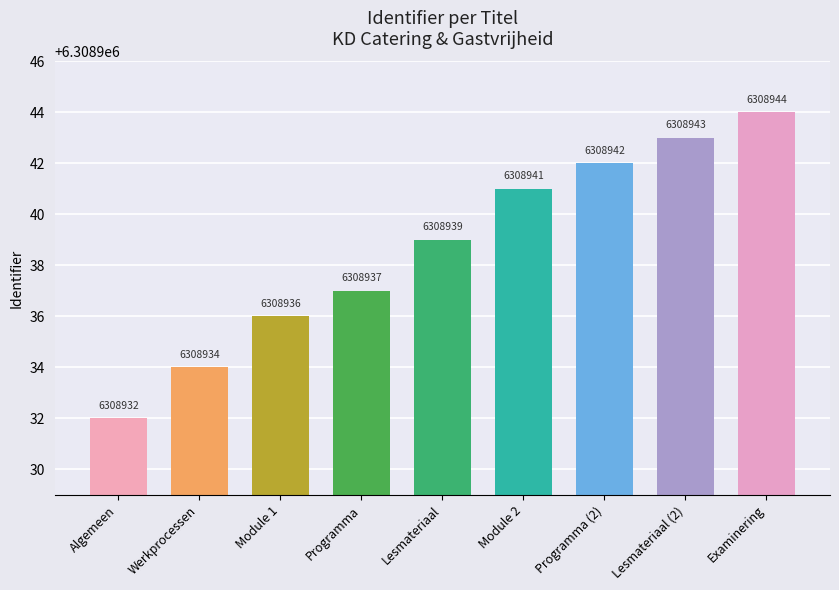

What is the minimum value shown in the chart?

6308932